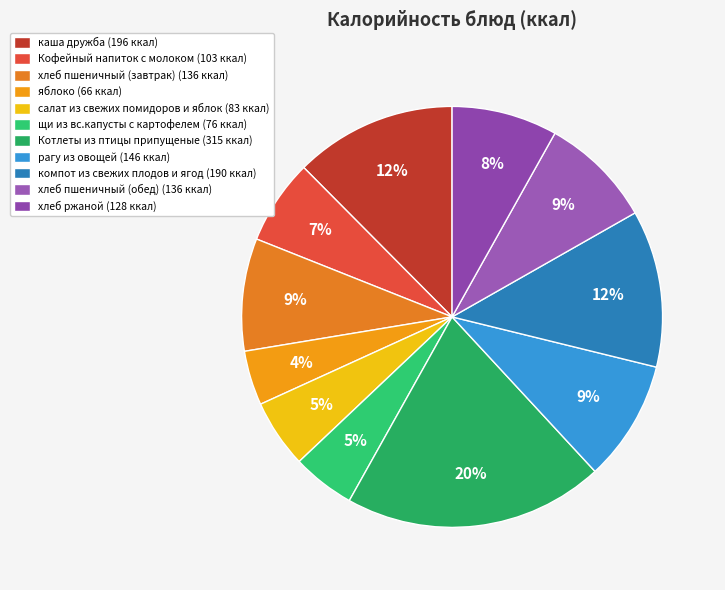

How many segments does this pie chart have?

11